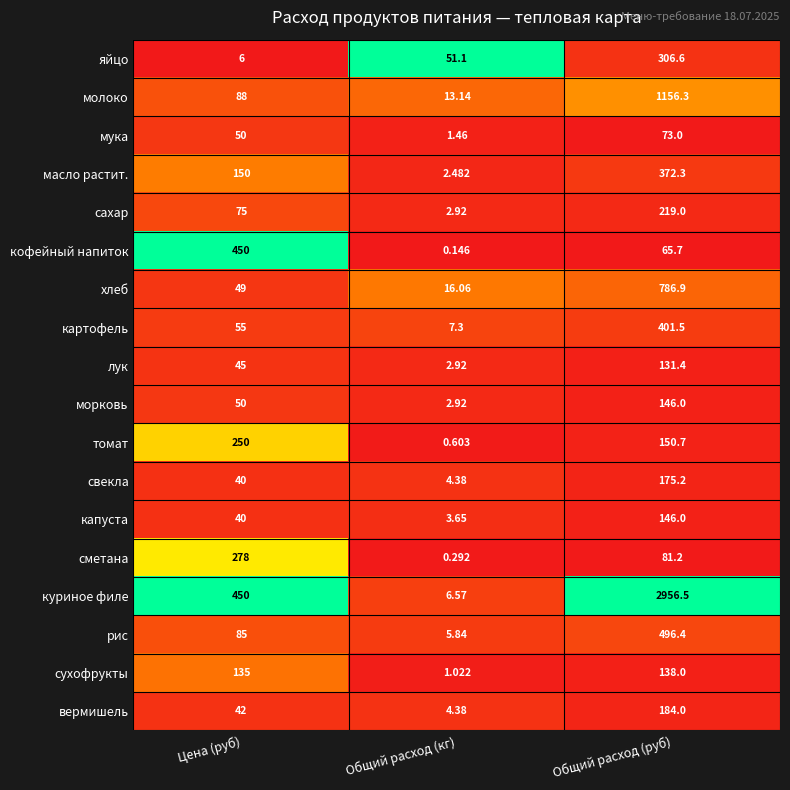

Count the number of categories in the chart.

3